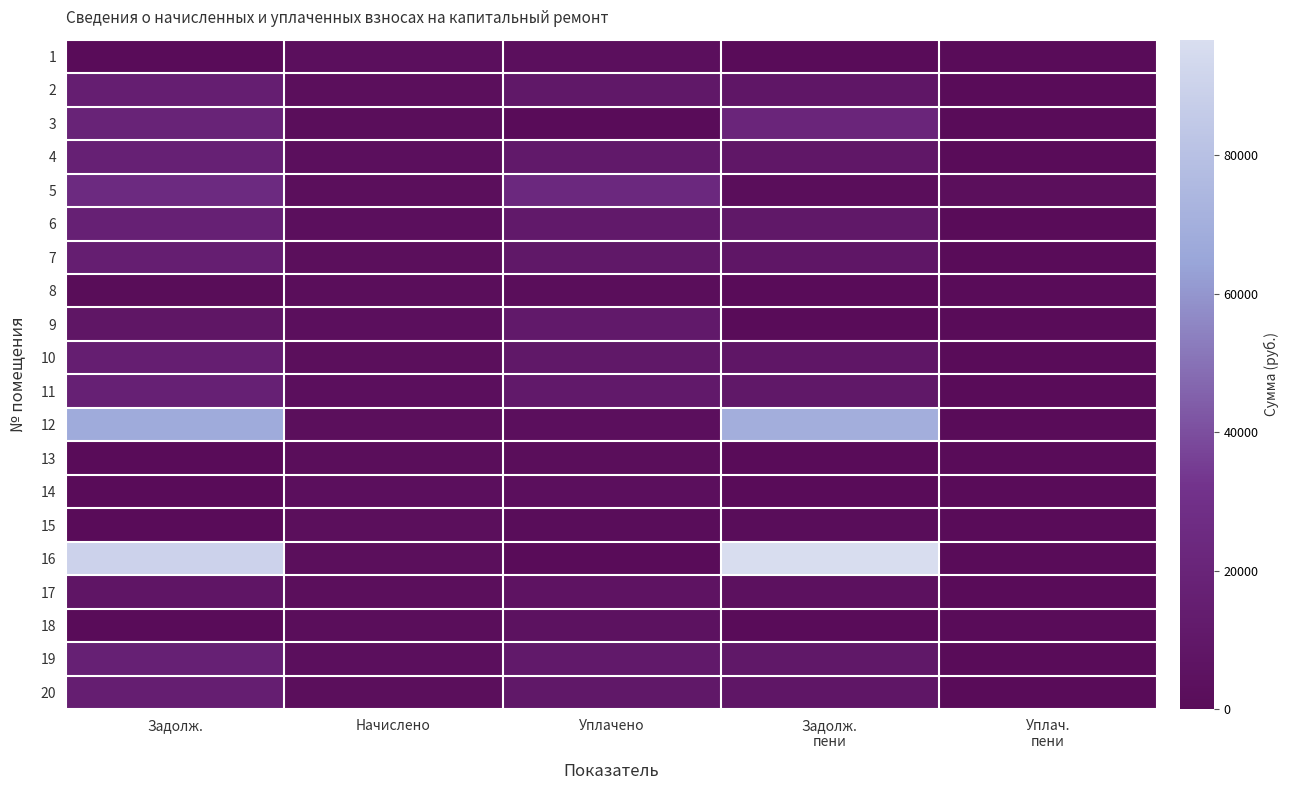

Which has a higher value, Задолж. or Начислено?

Начислено